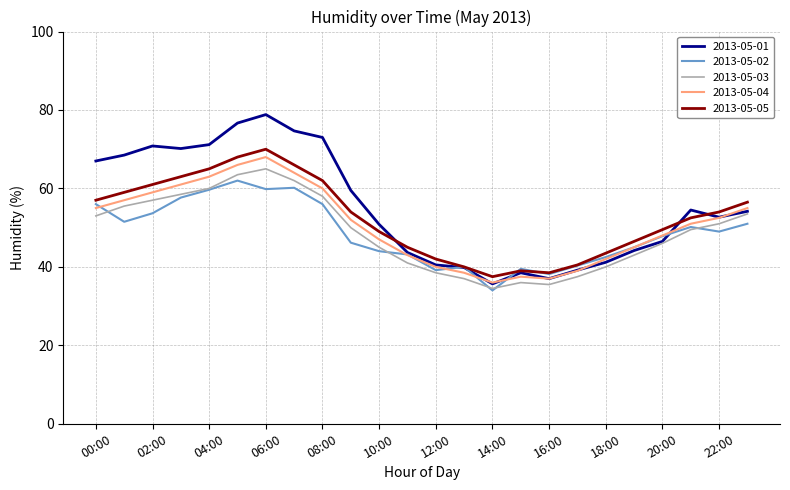

What is the maximum value shown in the chart?

78.8